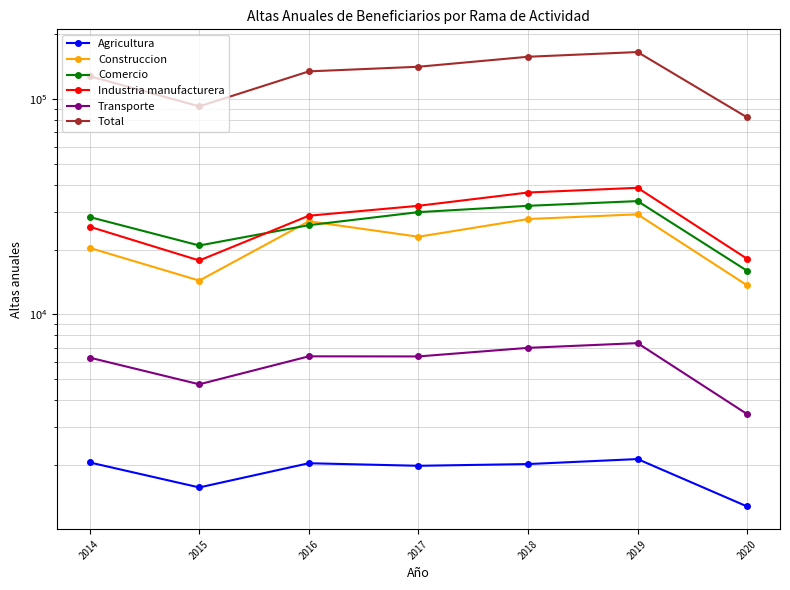

Which series changed the most between 2016 and 2020?

Total